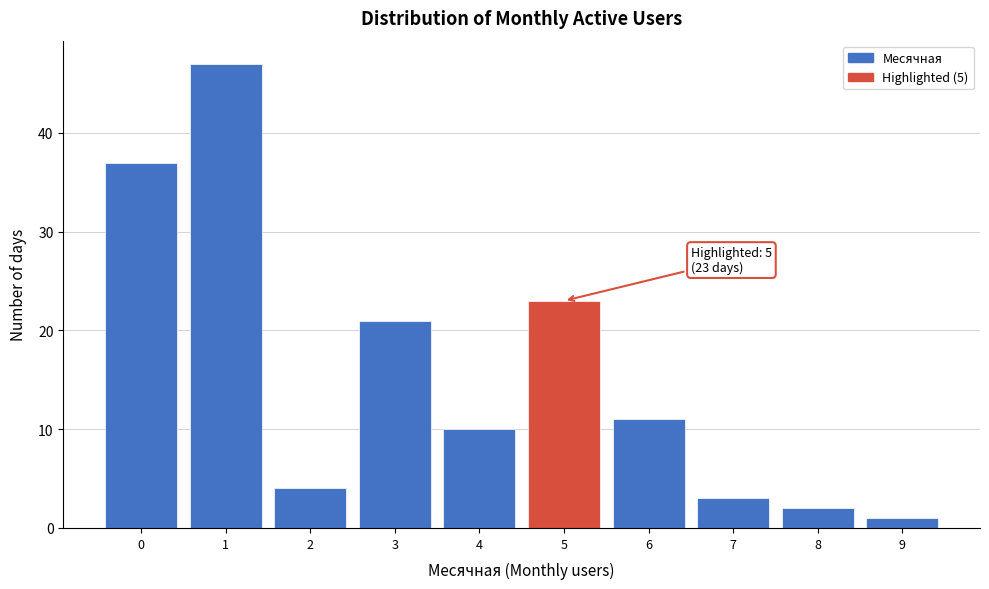

Which range on the x-axis has the tallest bar?

0.5 to 1.5